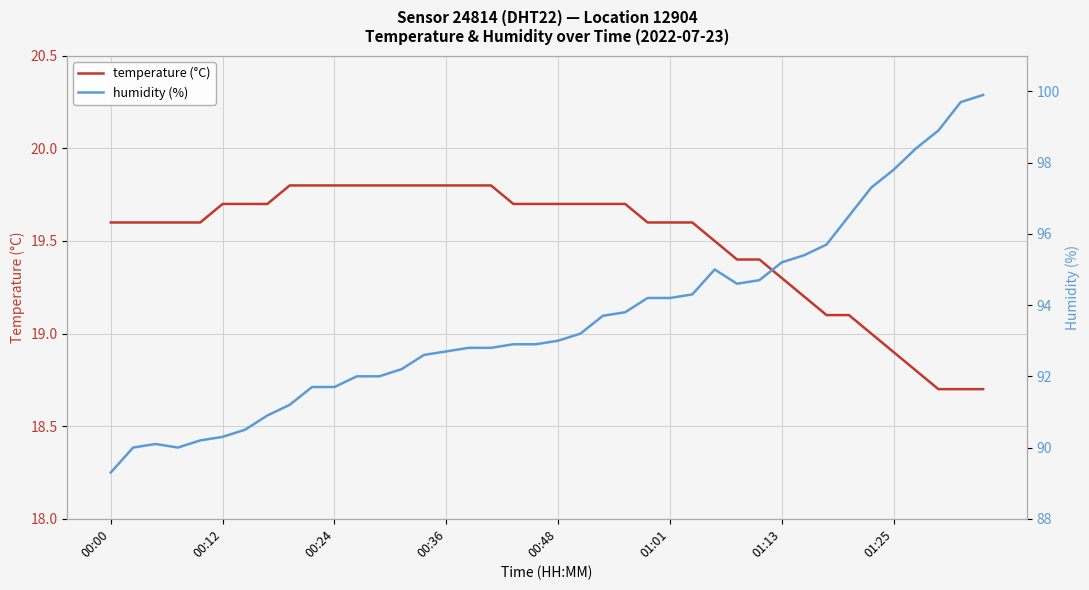

What is the minimum value for temperature (°C)?

18.7